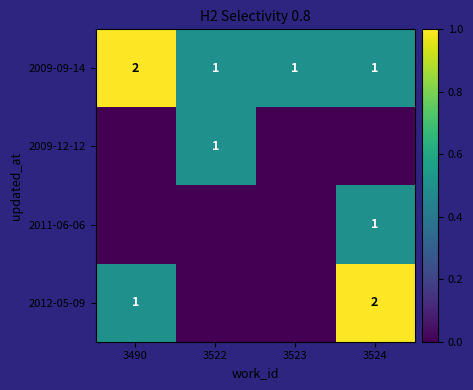

What is the sum of all 2009-09-14 values?

5